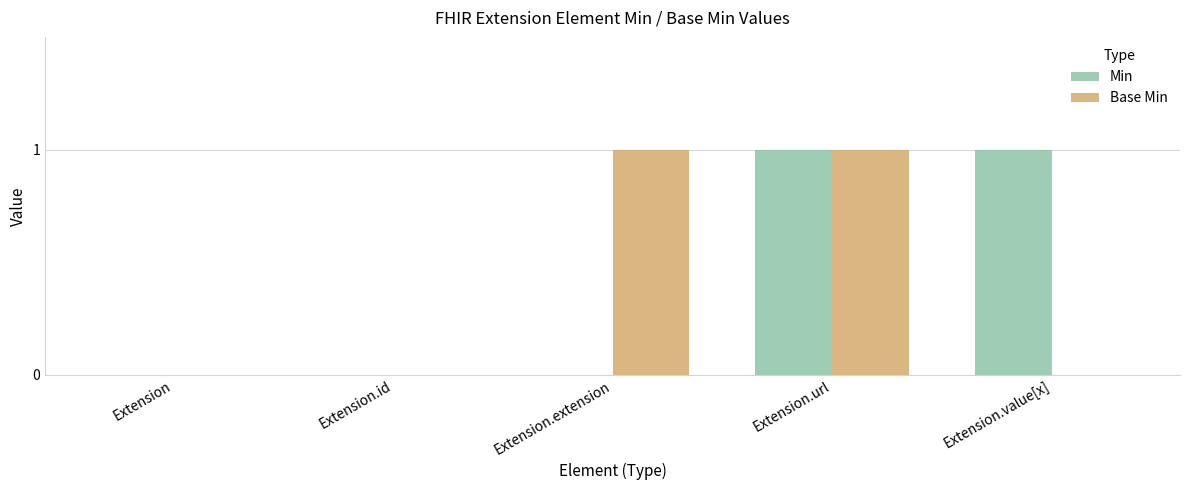

What are all the series names shown in the legend?

Min, Base Min